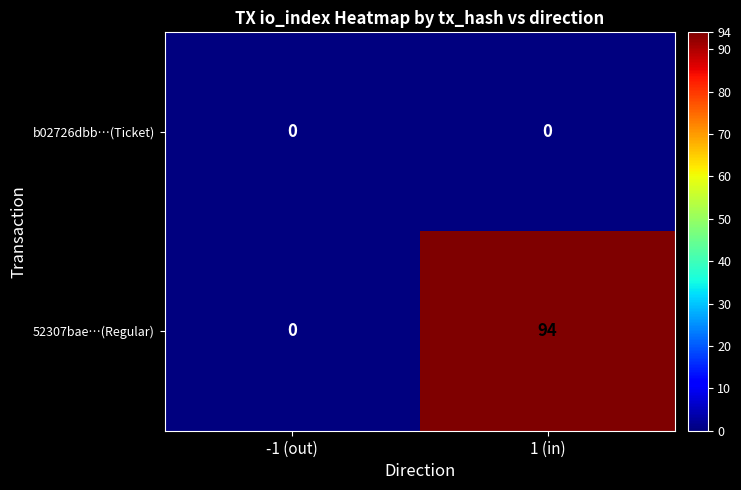

Which series changed the most between -1 (out) and 1 (in)?

52307bae…(Regular)